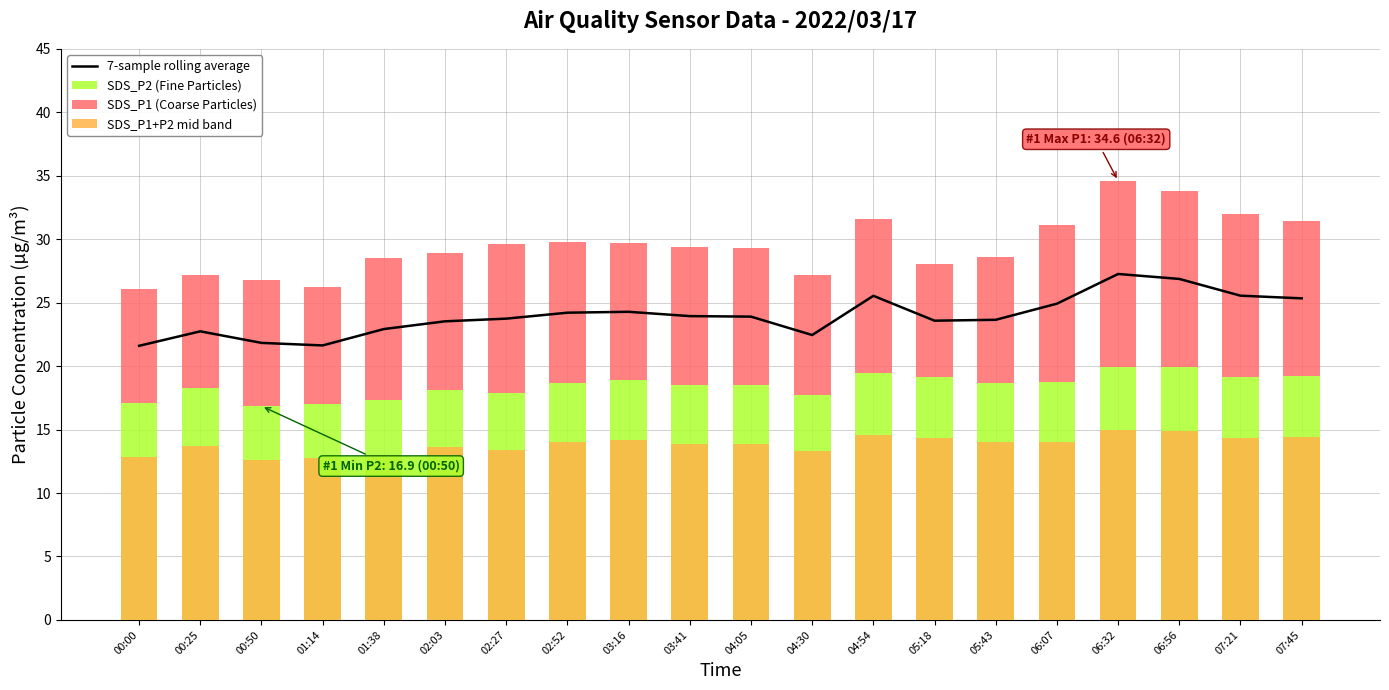

The SDS_P2 (Fine Particles) series shows 11.1 at 04:30. True or false?

False